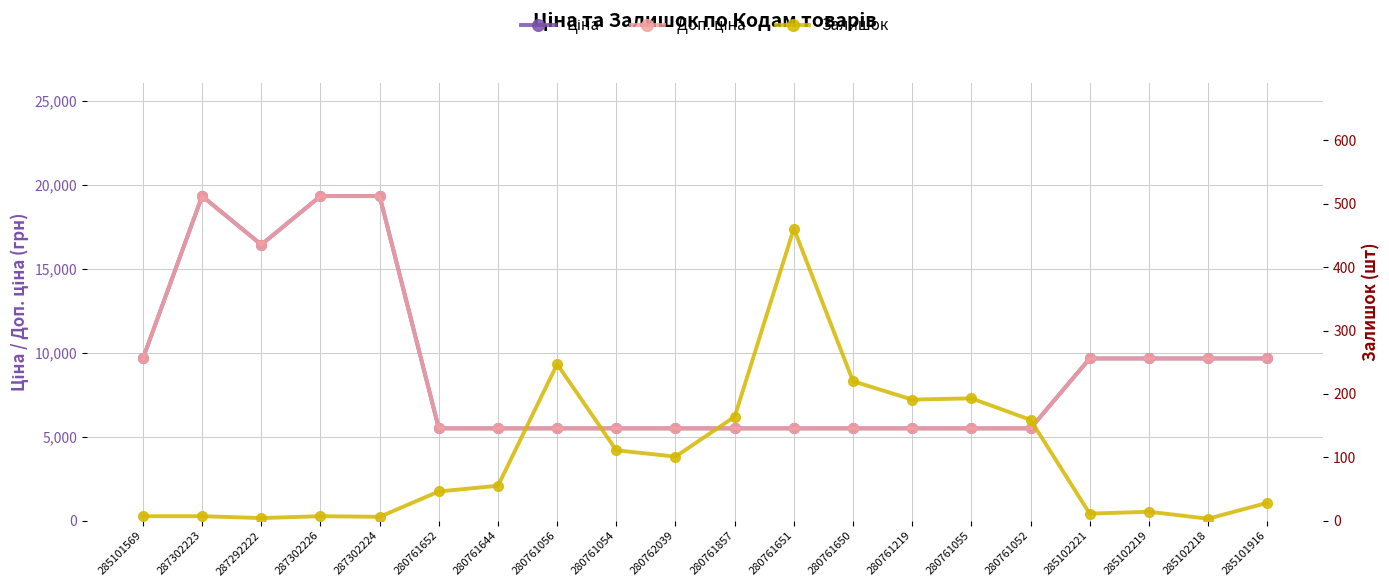

What is the difference between the maximum and minimum values in the Ціна series?

13845.8